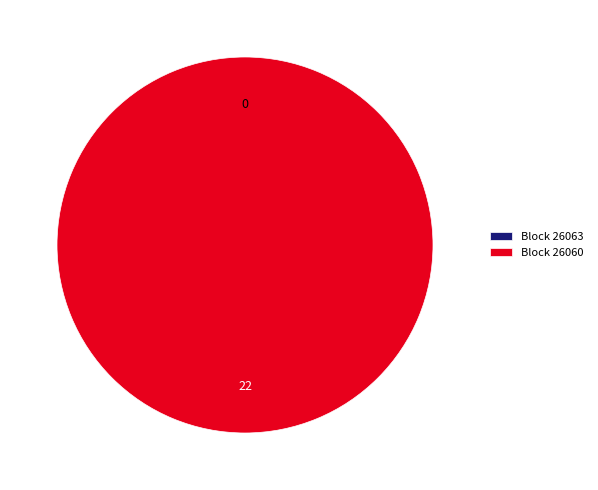

How many slices are in this pie chart?

2